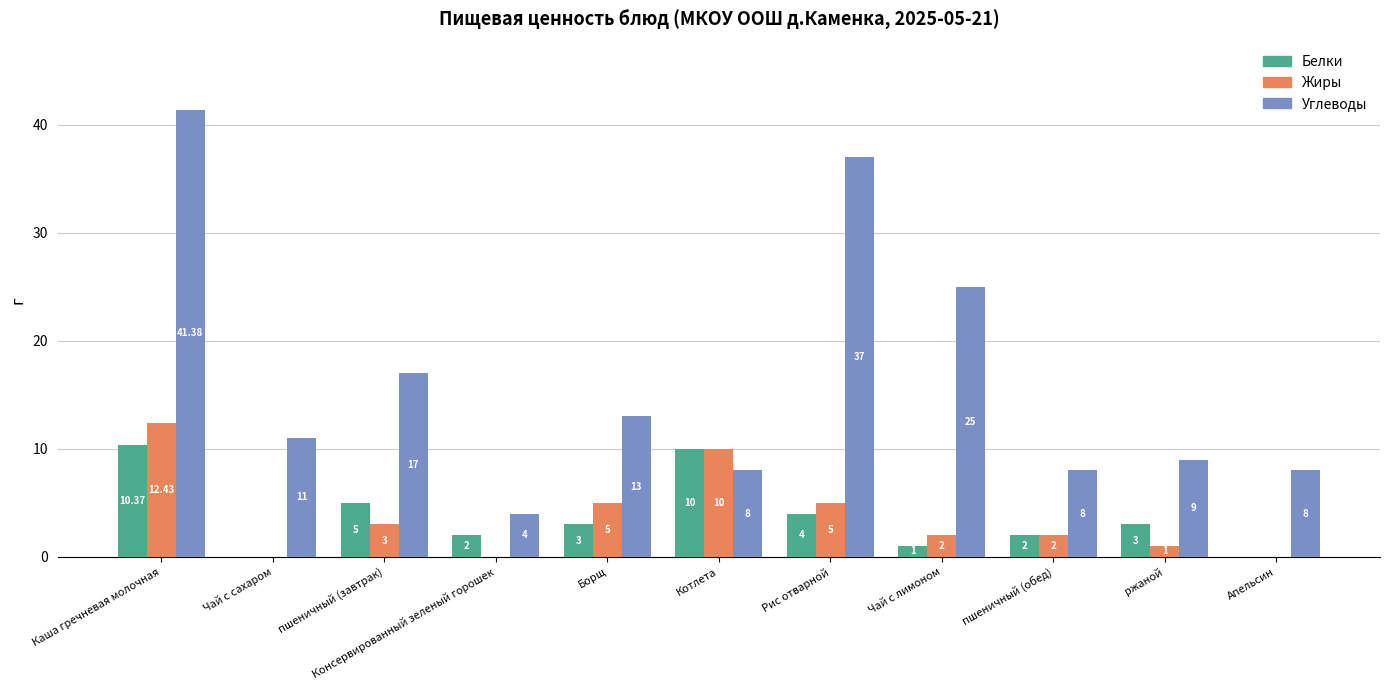

Which series has the largest total across all categories?

Углеводы